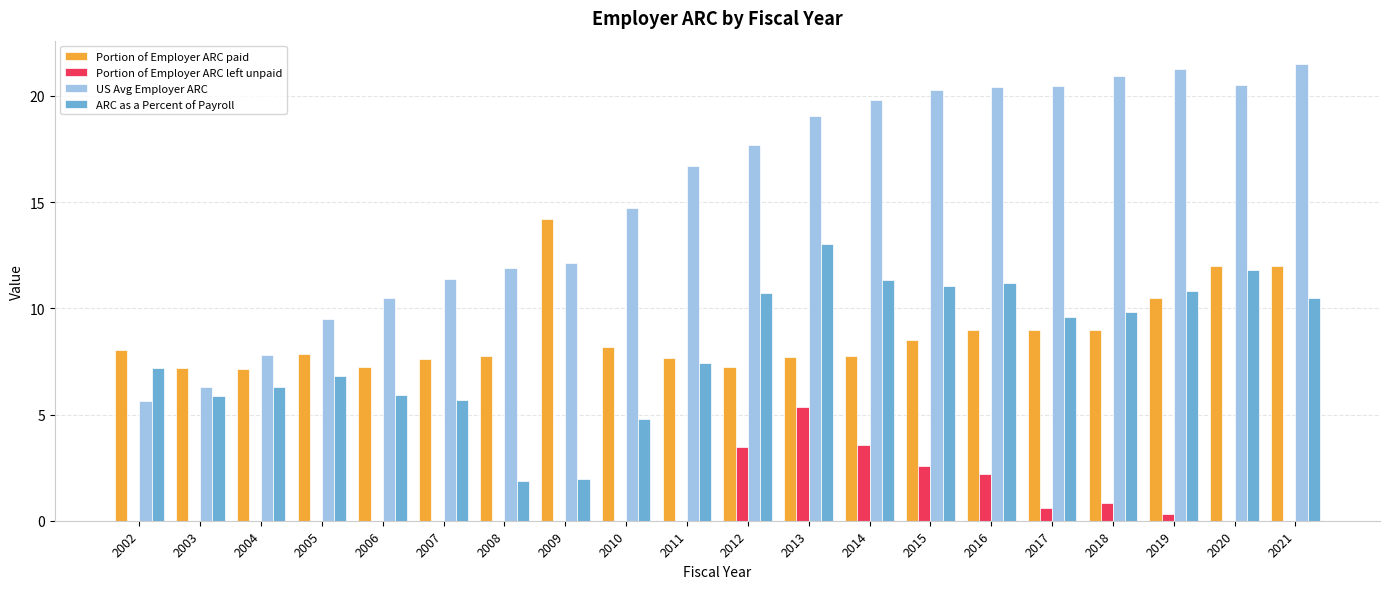

What is the maximum value shown in the chart?

21.5